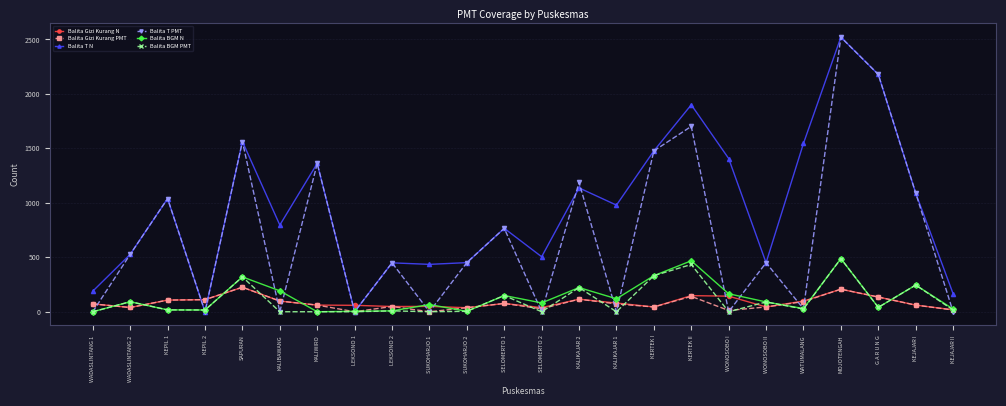

How many intersections are there between Balita Gizi Kurang N and Balita T N?

4